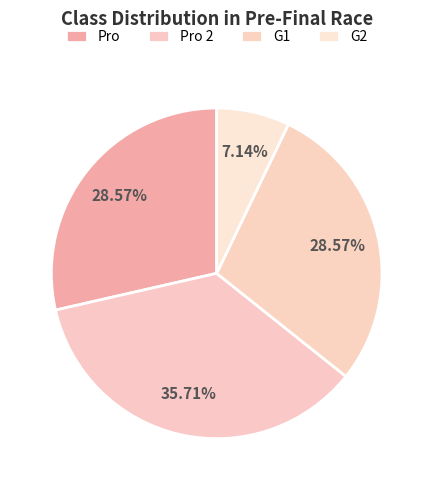

The Pro slice represents 29% of the pie. True or false?

True